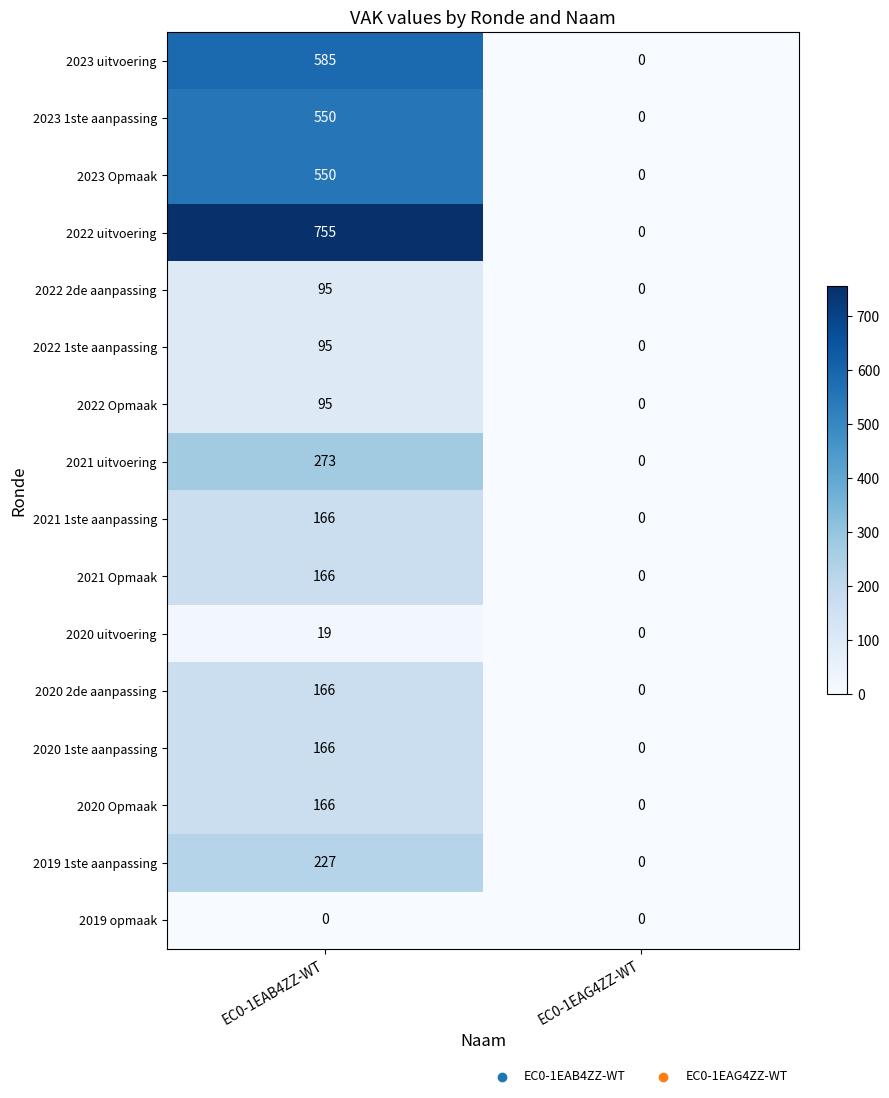

List the labels in order of 2022 1ste aanpassing value, smallest first.

EC0-1EAG4ZZ-WT, EC0-1EAB4ZZ-WT